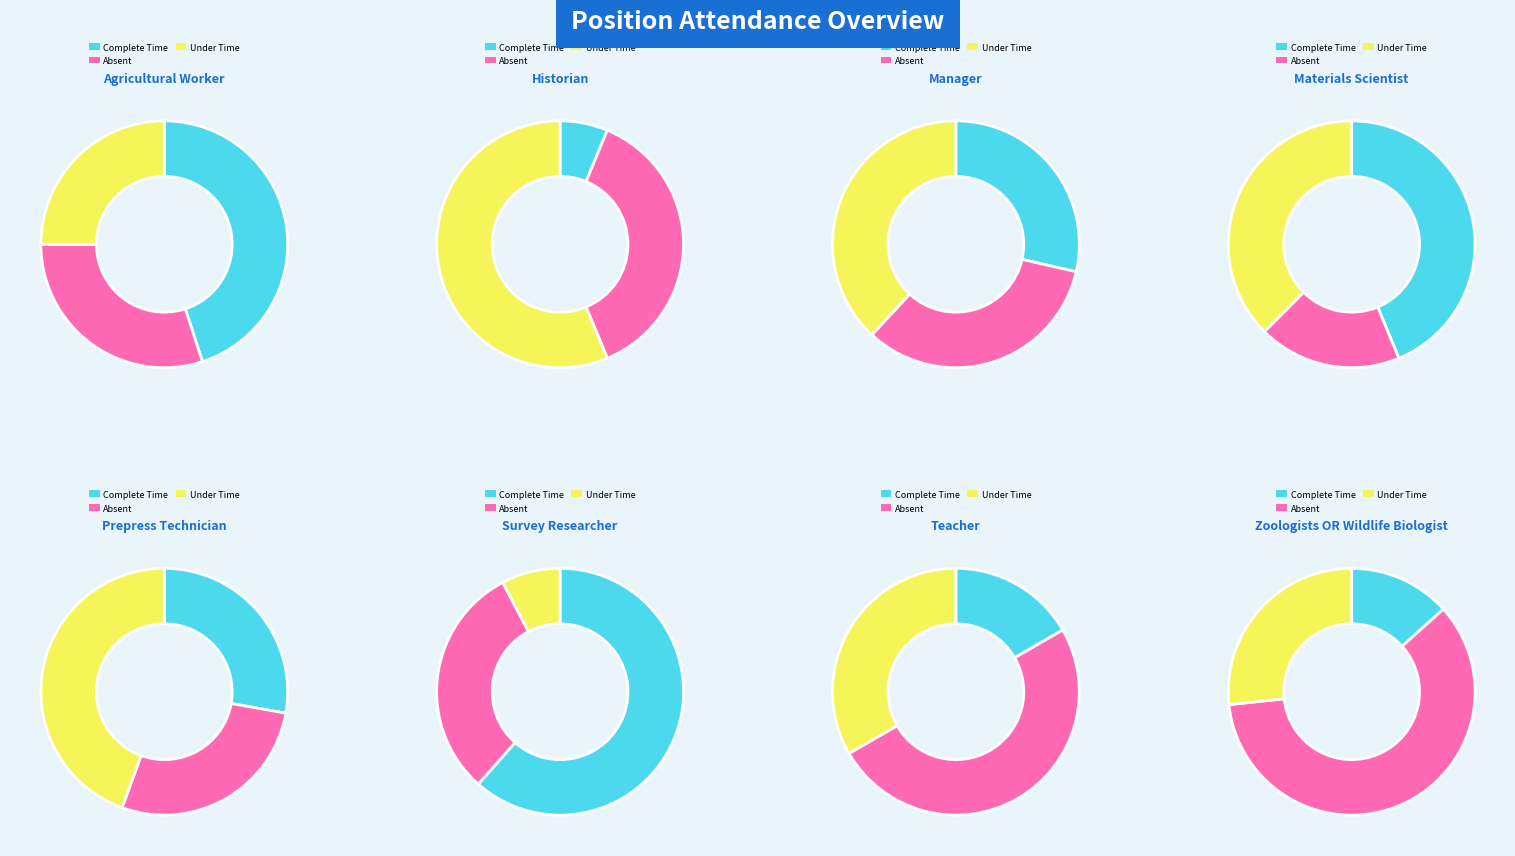

Is there a majority slice in this chart?

No